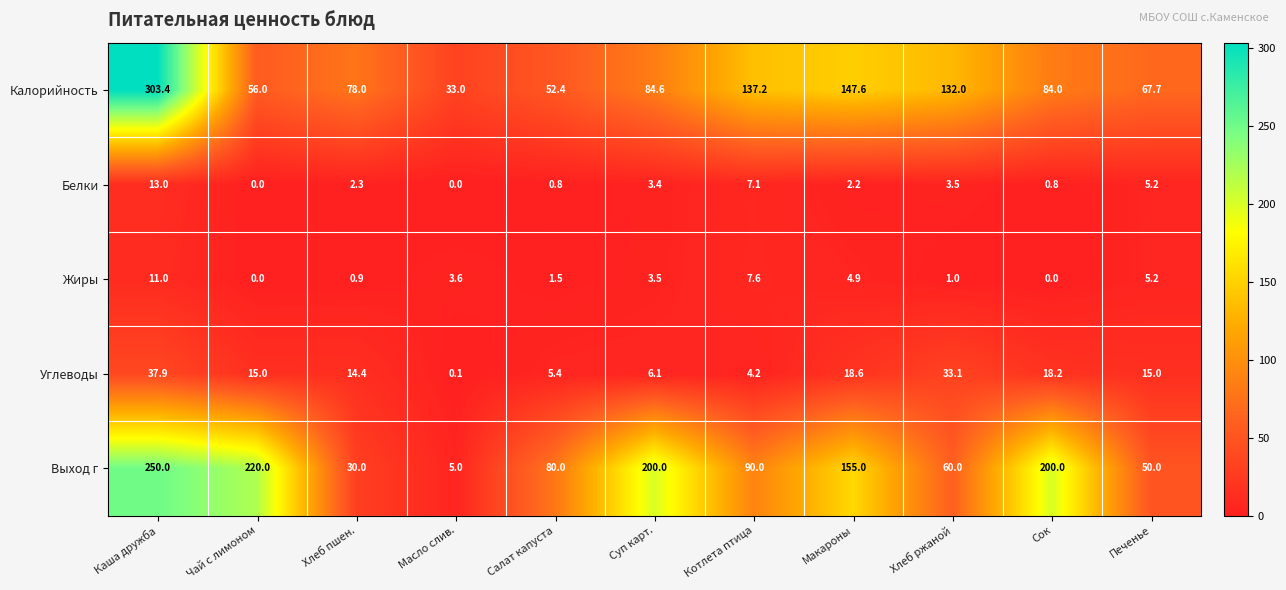

At how many categories does at least one series exceed 28?

11